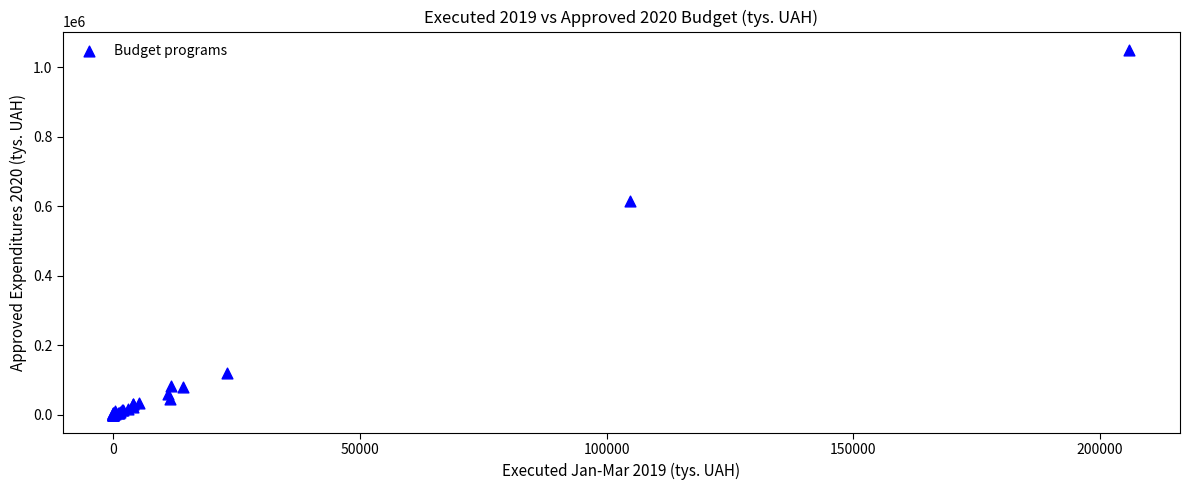

What Y value in the scatter plot is closest to 525314?

614054.9